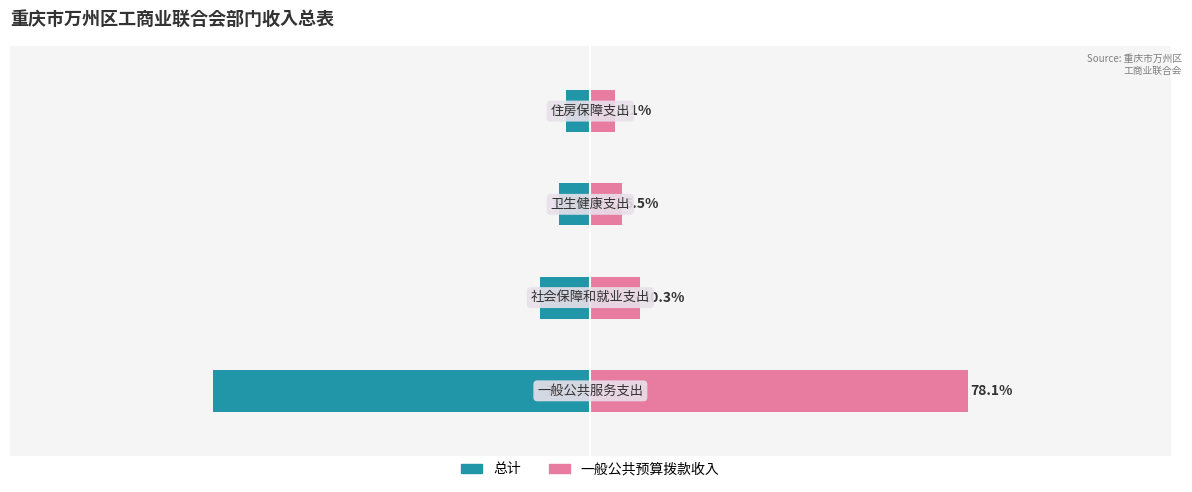

What are all the series names shown in the legend?

总计, 一般公共预算拨款收入